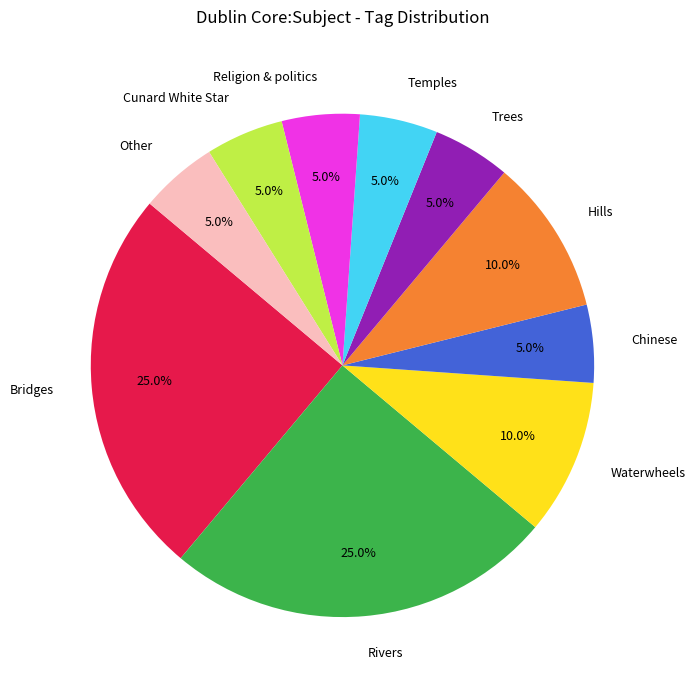

Approximately how many times larger is the value at Cunard White Star compared to Other?

1.0